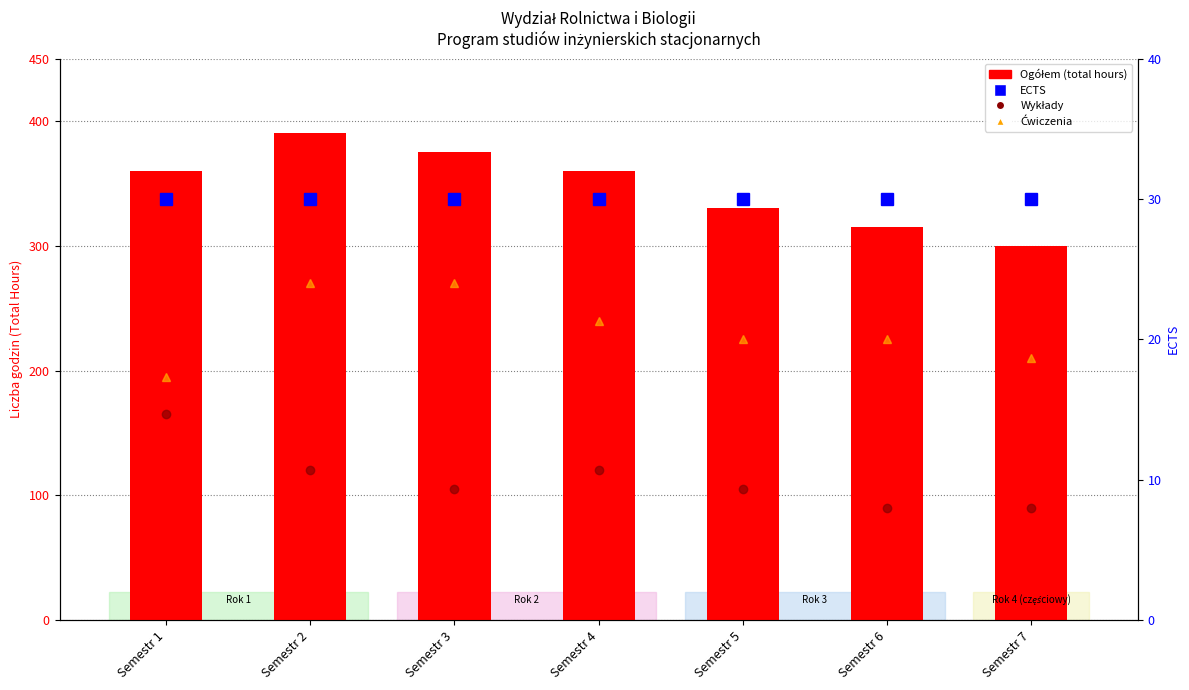

Which series has the largest total across all categories?

Ogółem (total hours)